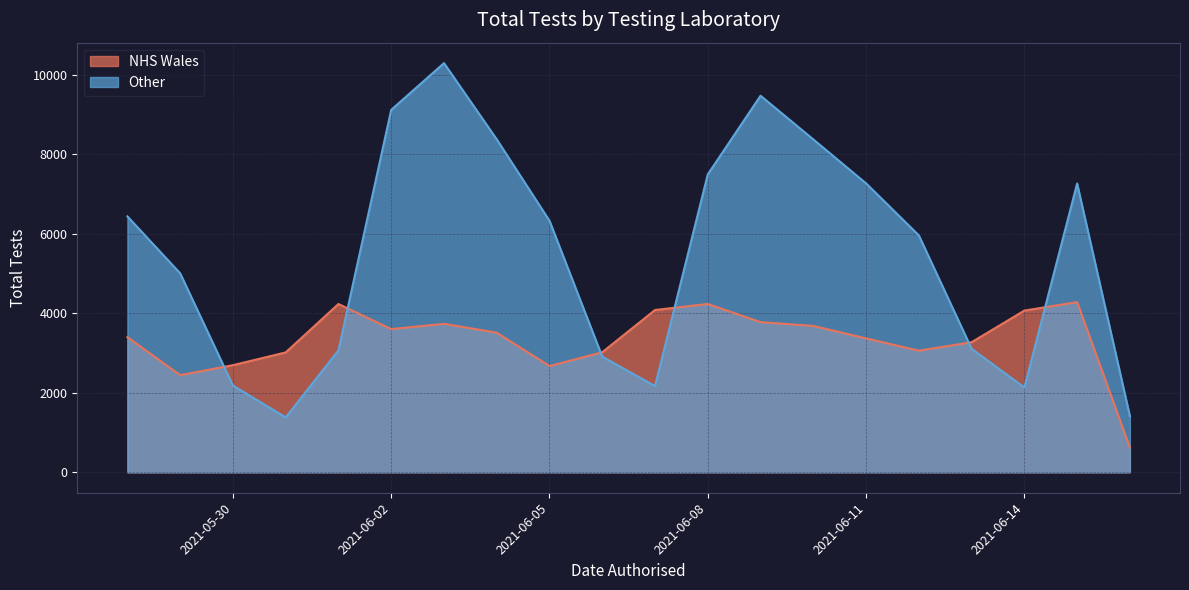

In Other, how many points are higher than both neighbors (excluding endpoints)?

3